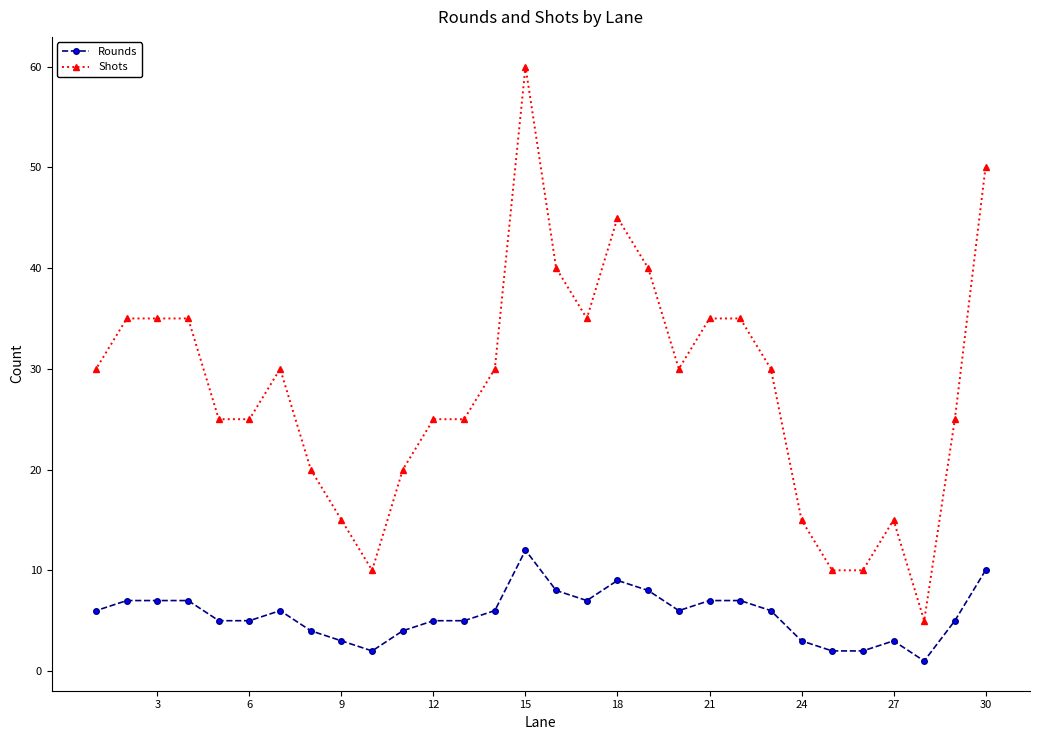

Reading left to right, list all the values displayed in this chart.

Rounds: 6	7	7	7	5	5	6	4	3	2	4	5	5	6	12	8	7	9	8	6	7	7	6	3	2	2	3	1	5	10
Shots: 30	35	35	35	25	25	30	20	15	10	20	25	25	30	60	40	35	45	40	30	35	35	30	15	10	10	15	5	25	50